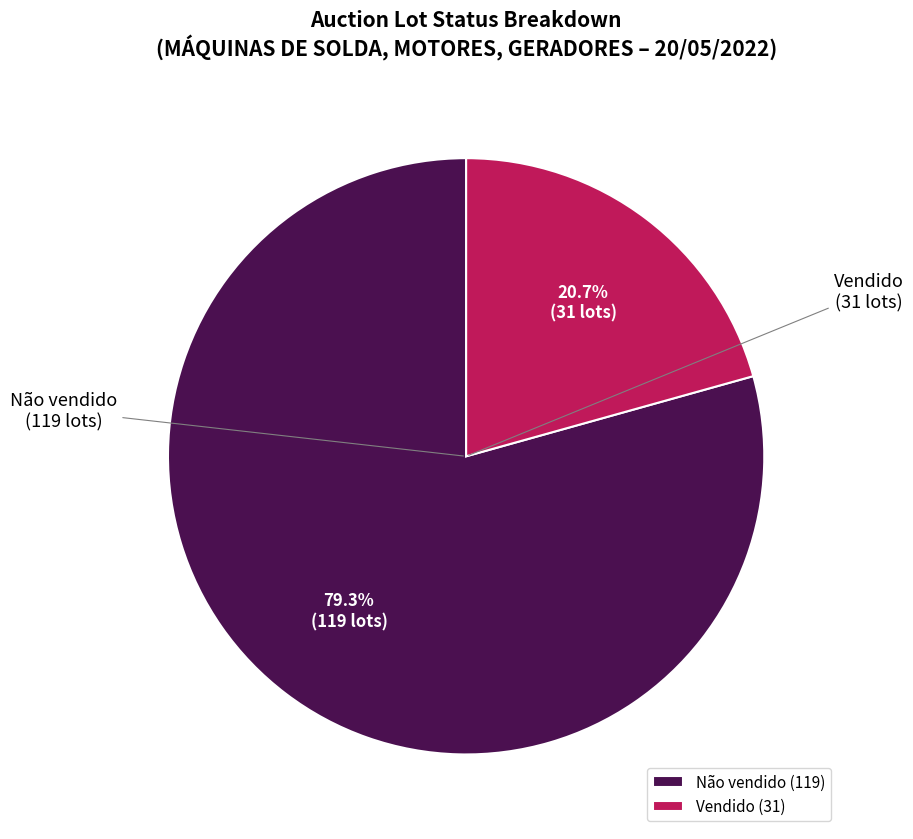

To the nearest percent, what is the average slice percentage?

50%